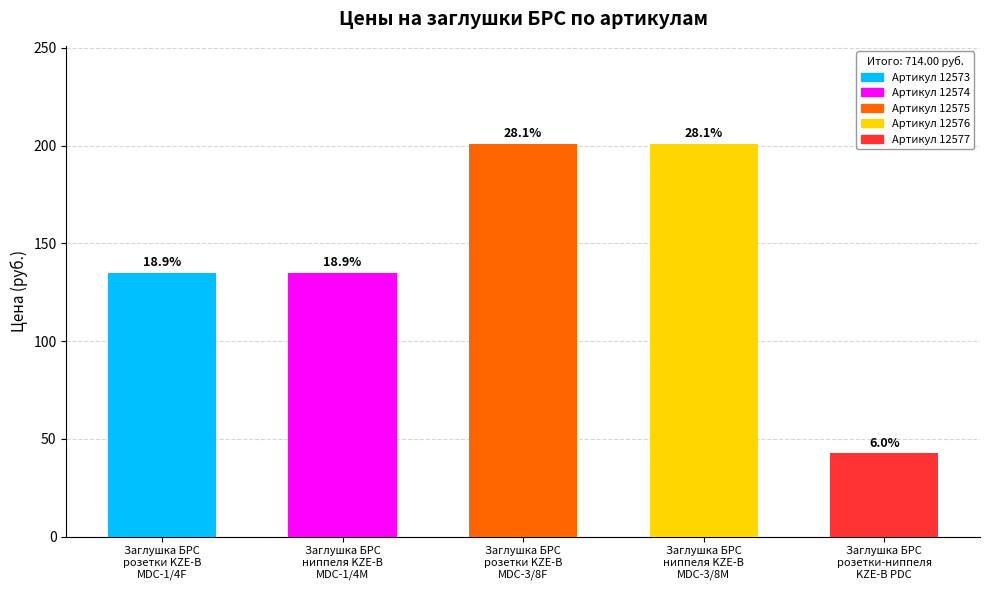

Are the bars horizontal?

No